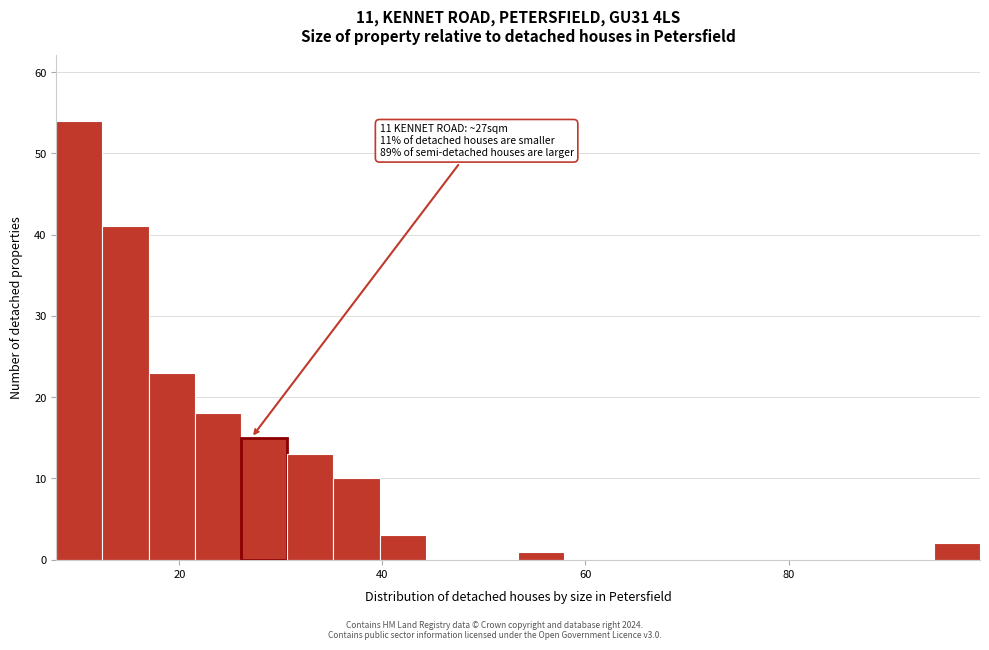

Around what value on the x-axis is the tallest bar? Give the approximate position of its centre, as read against the axis.

10